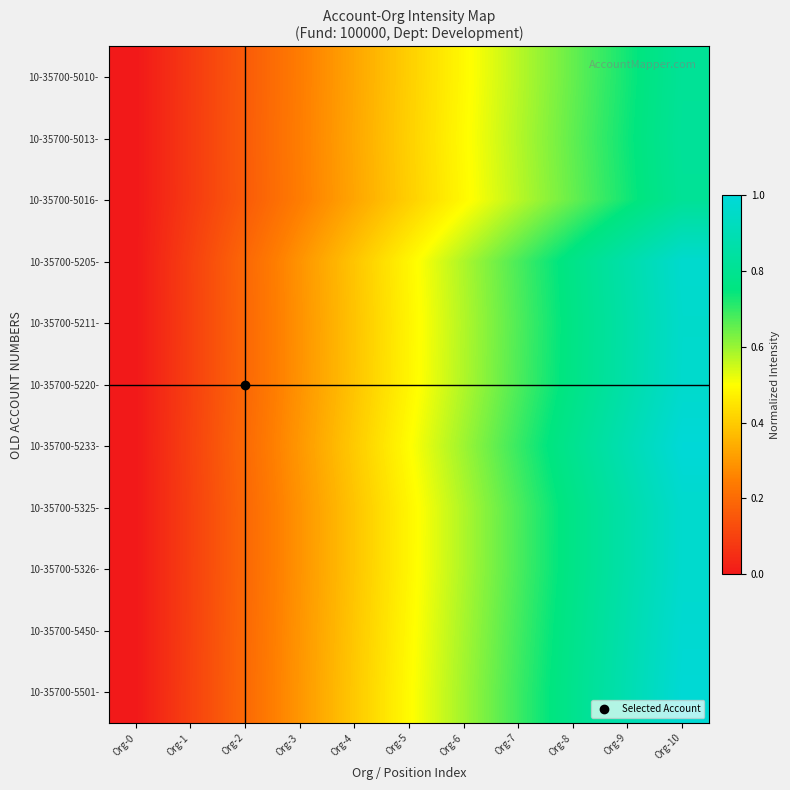

At how many categories does at least one series exceed 0?

10